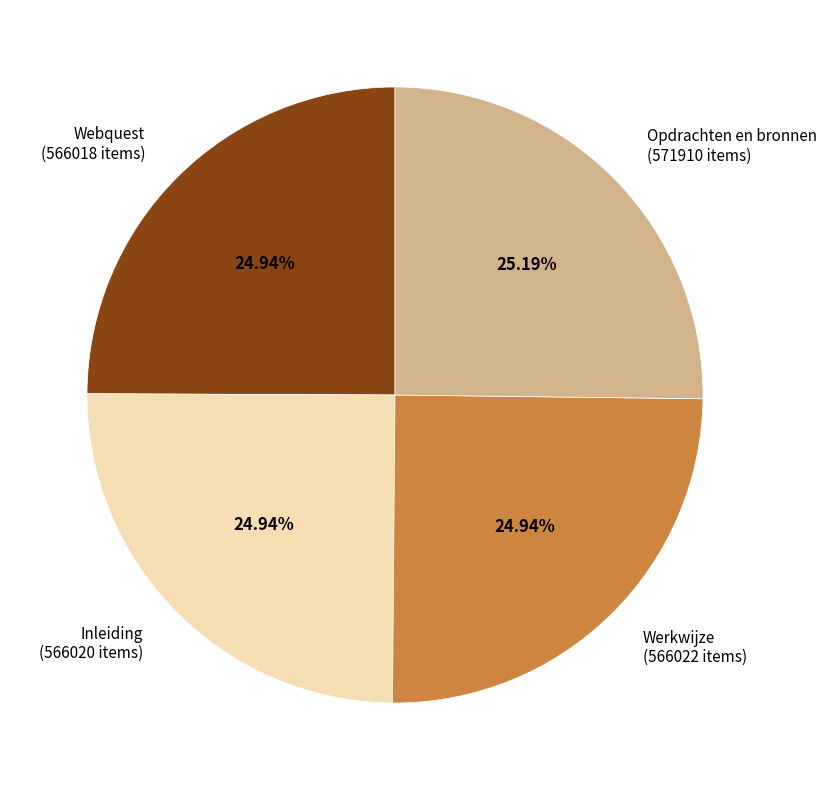

Count the number of slices in the pie.

4